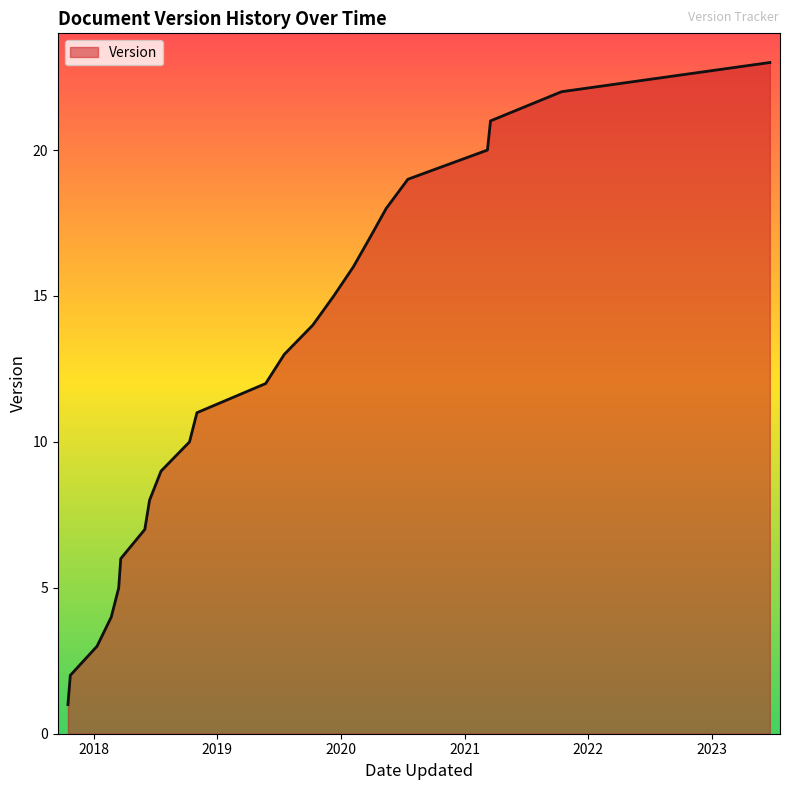

What is the sum of all values?

276